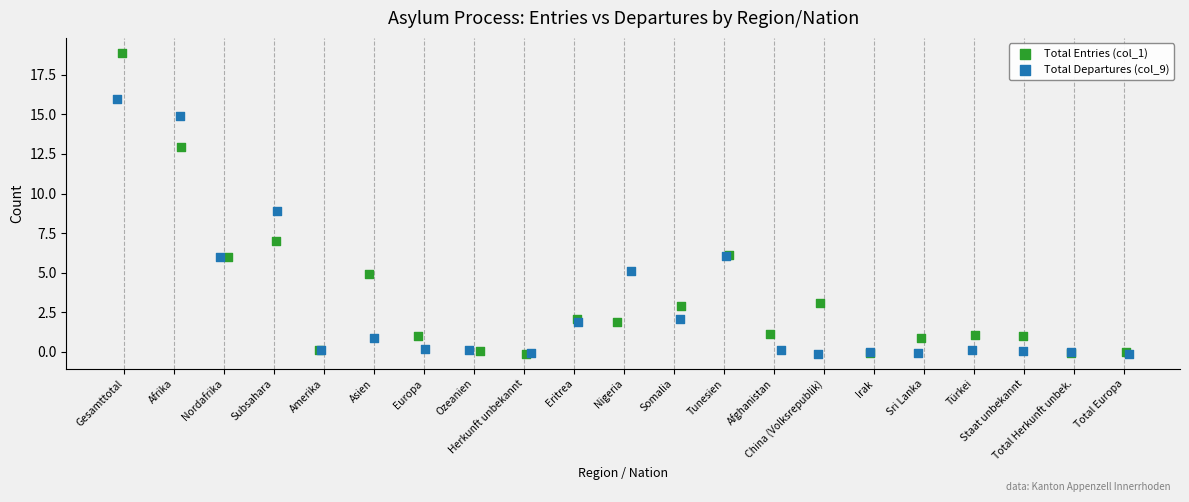

Which series has the widest spread of Y values?

Total Entries (col_1)